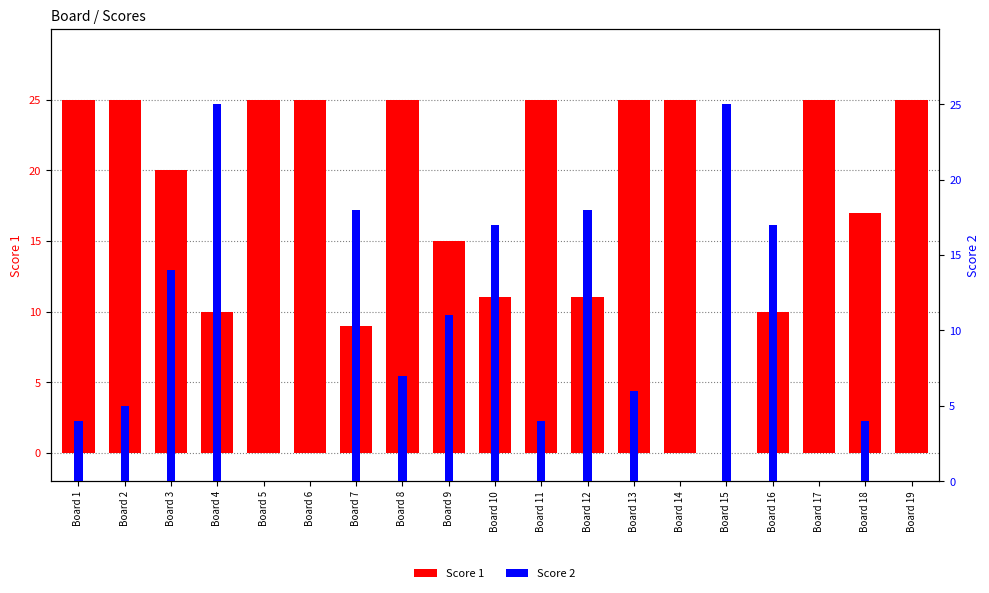

The value of Score 1 at Board 6 is 6. True or false?

False